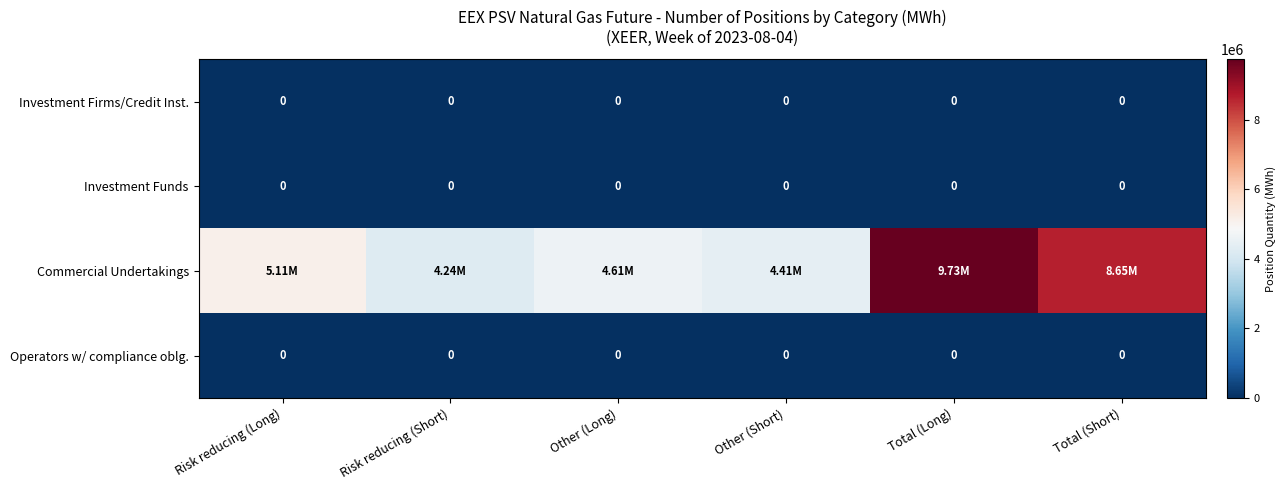

List the labels in order of Operators w/ compliance oblg. value, smallest first.

Risk reducing (Long), Risk reducing (Short), Other (Long), Other (Short), Total (Long), Total (Short)